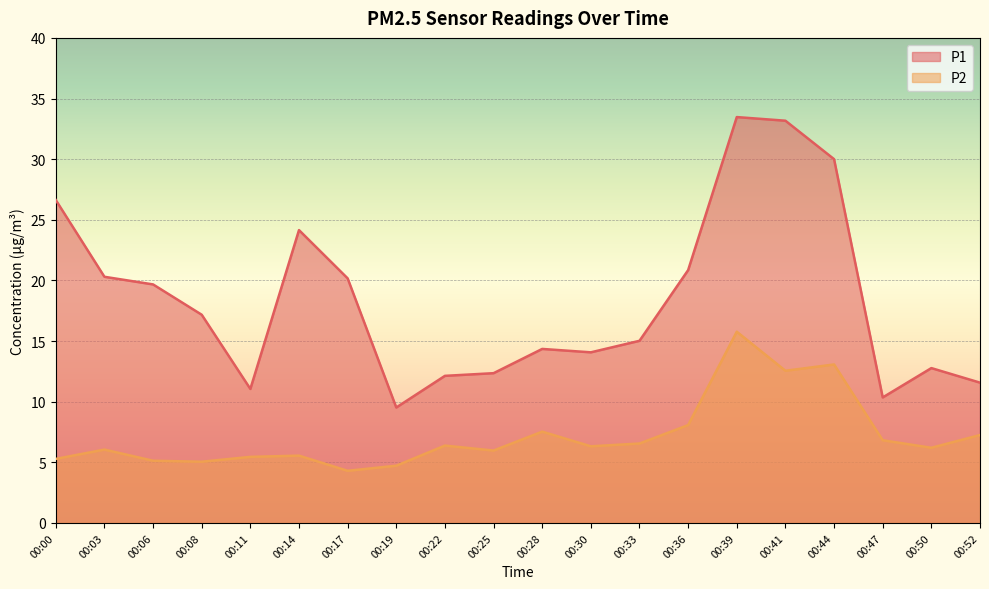

What is the value of the P1 point at the 16th from the left?

33.2